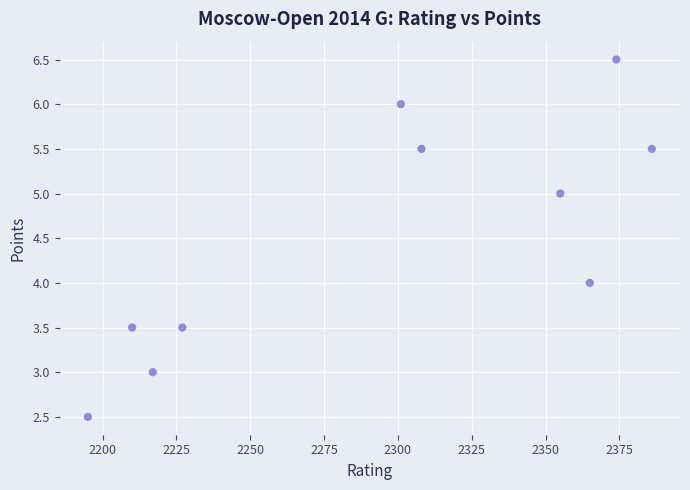

What is the range of Y values (max minus min)?

4.0